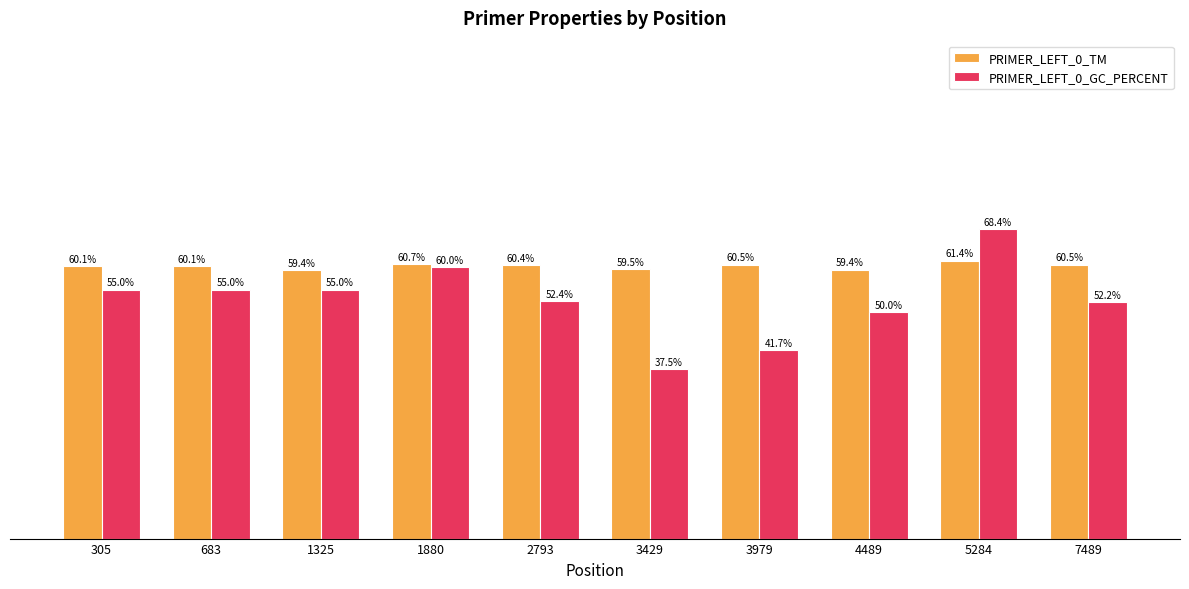

Rank the series at 1880 from highest to lowest value.

PRIMER_LEFT_0_TM, PRIMER_LEFT_0_GC_PERCENT